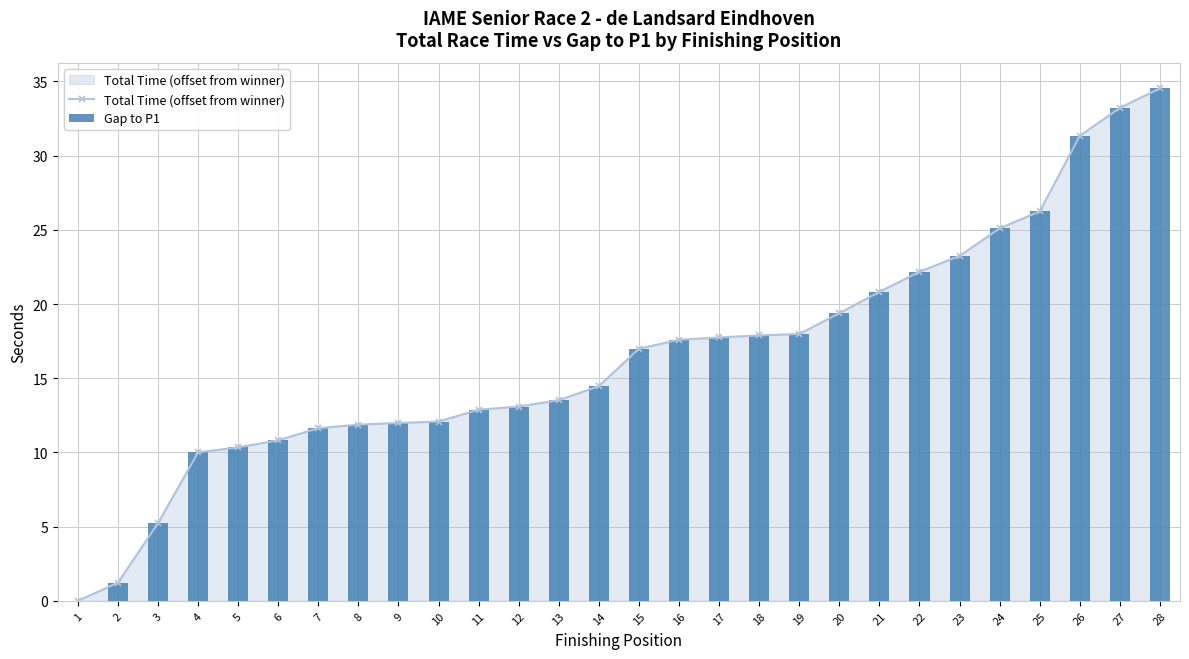

At which category is the sum across all series the highest?

28